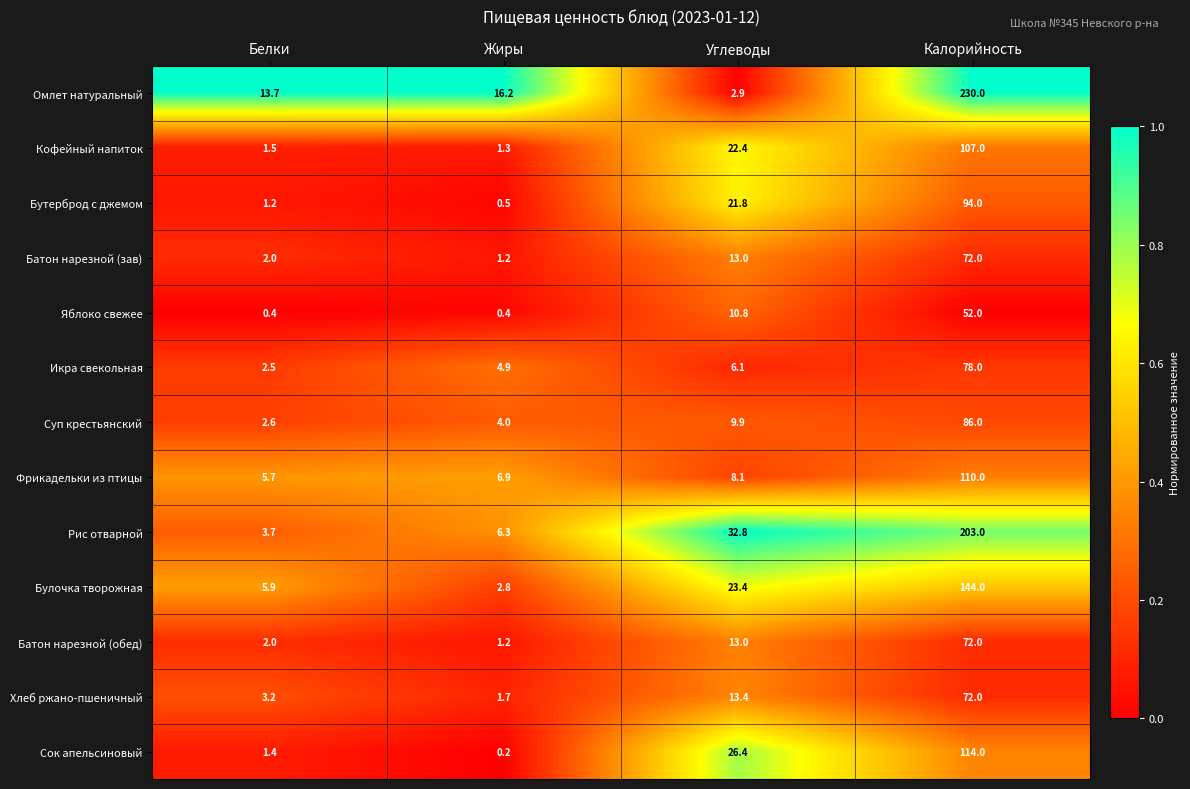

Which series has the widest spread of values?

Омлет натуральный